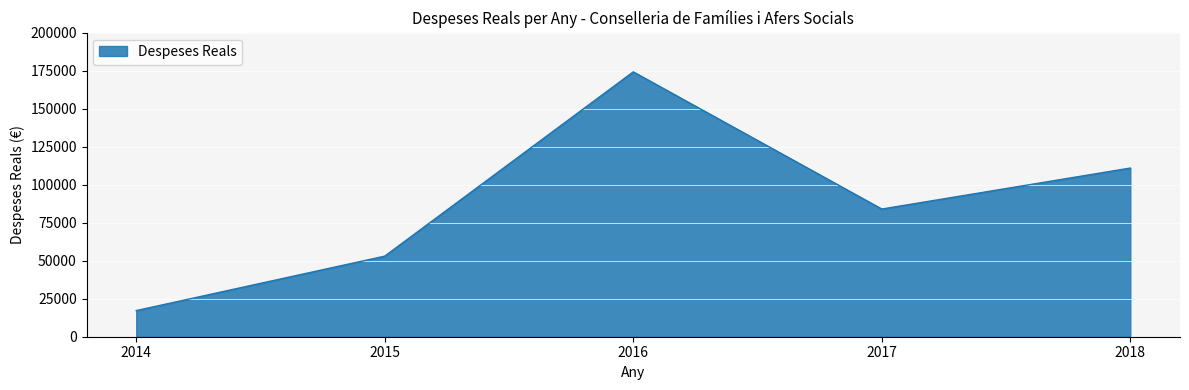

Is it true that the value at 2018 is 110943.1?

True